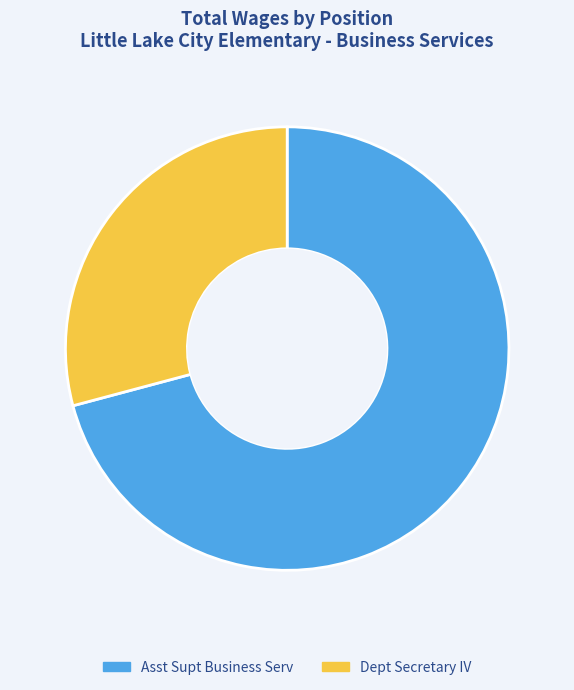

Combined, do Dept Secretary IV and Asst Supt Business Serv account for over 50%?

Yes